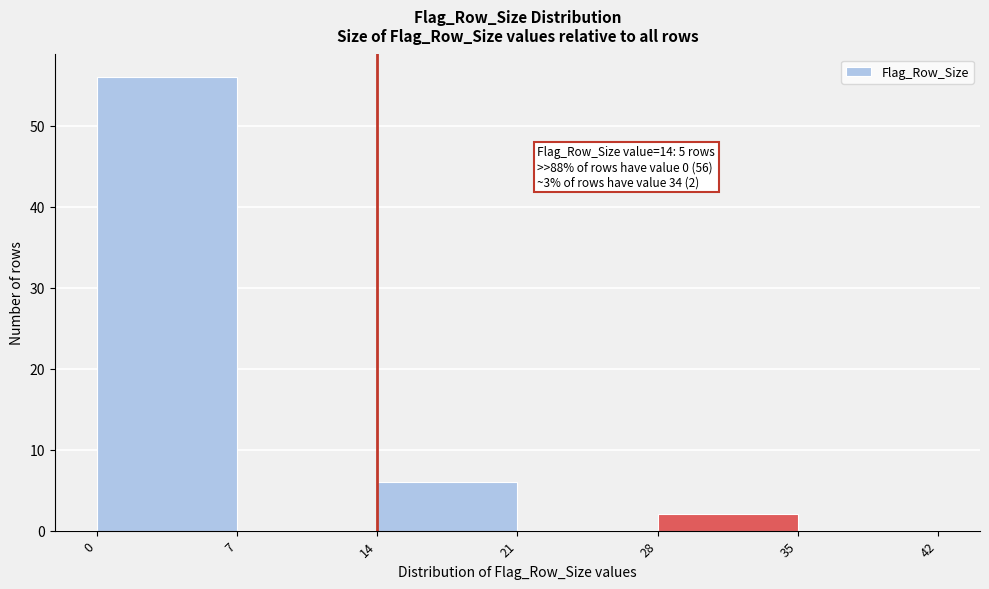

Over which range of the x-axis is the bar tallest?

0 to 7